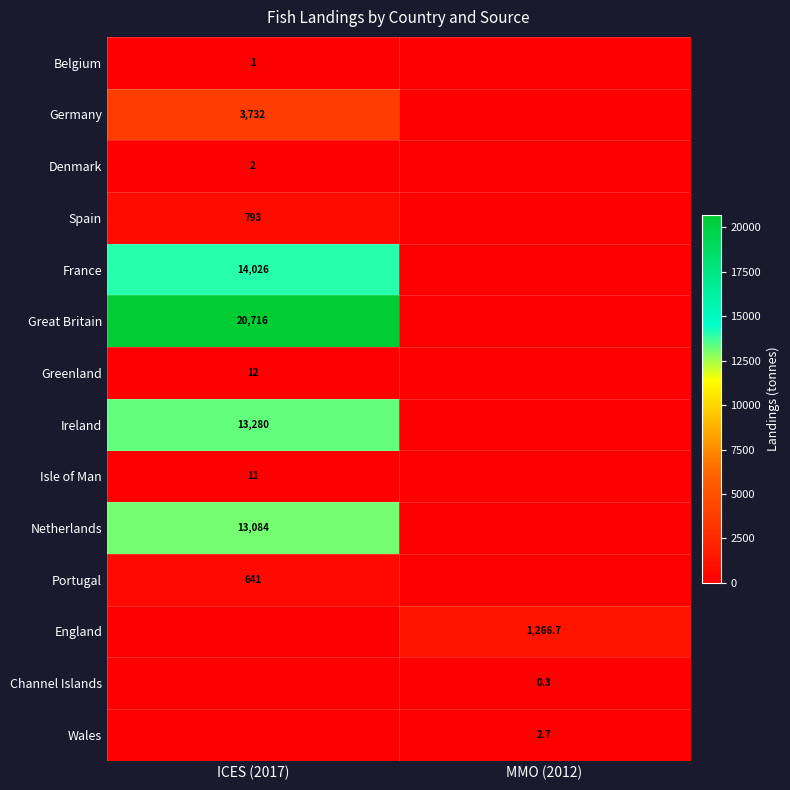

True or false: Greenland has a value of 19.1 at ICES (2017).

False